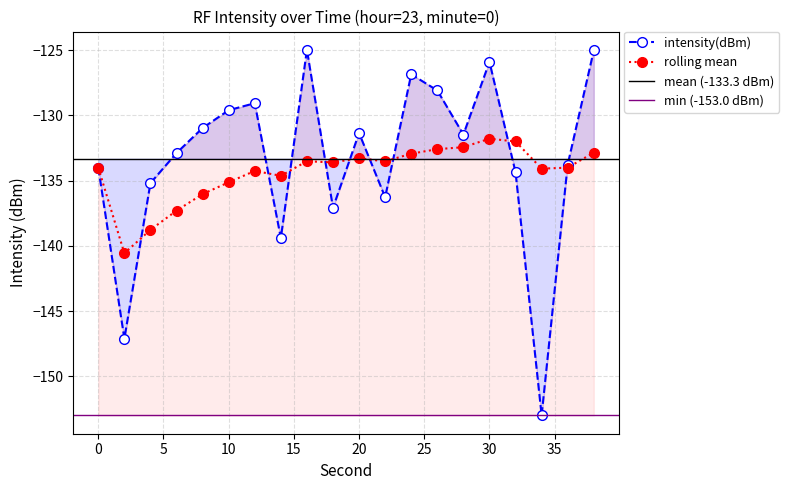

The value of intensity(dBm) at 6 is -89.2. True or false?

False